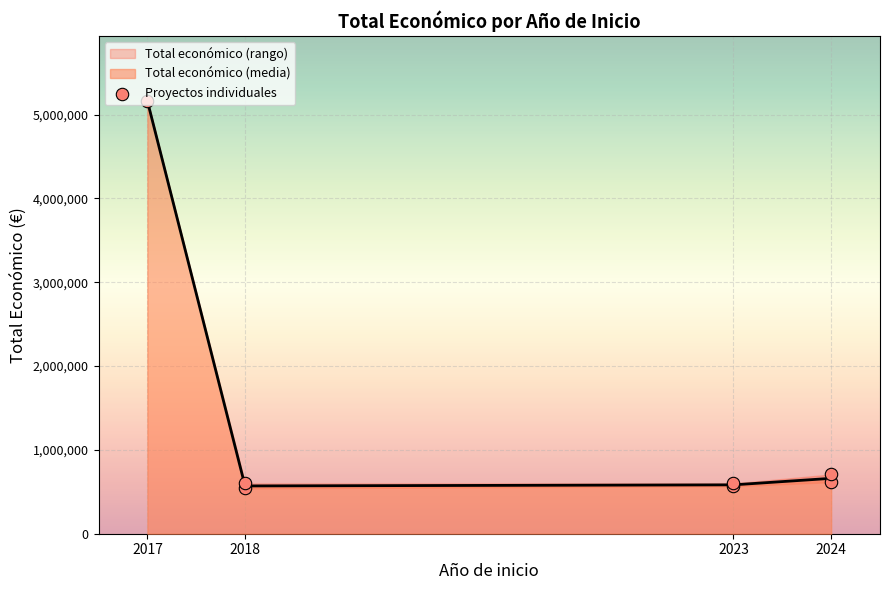

In Total económico (media), how many points are lower than both neighbors (excluding endpoints)?

1